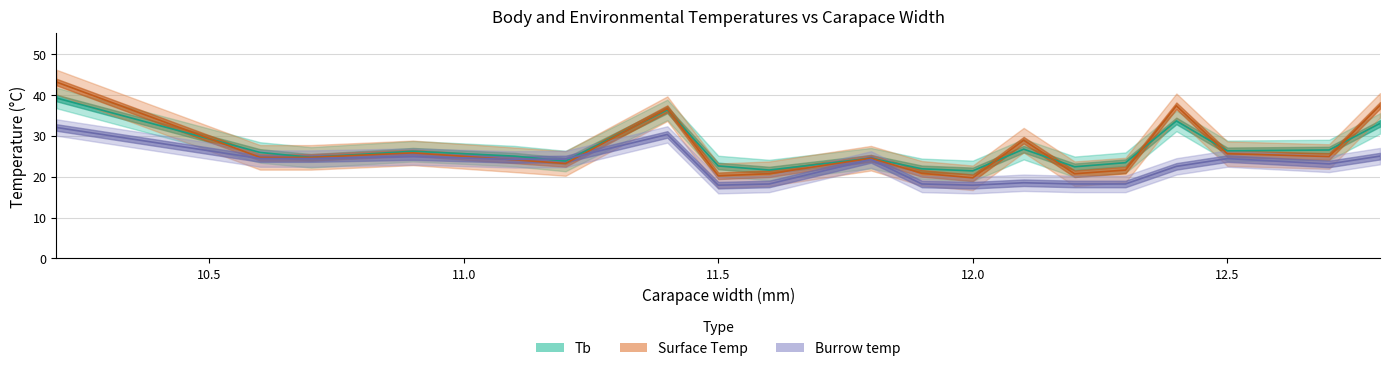

Which label corresponds to the largest value in the chart?

10.2